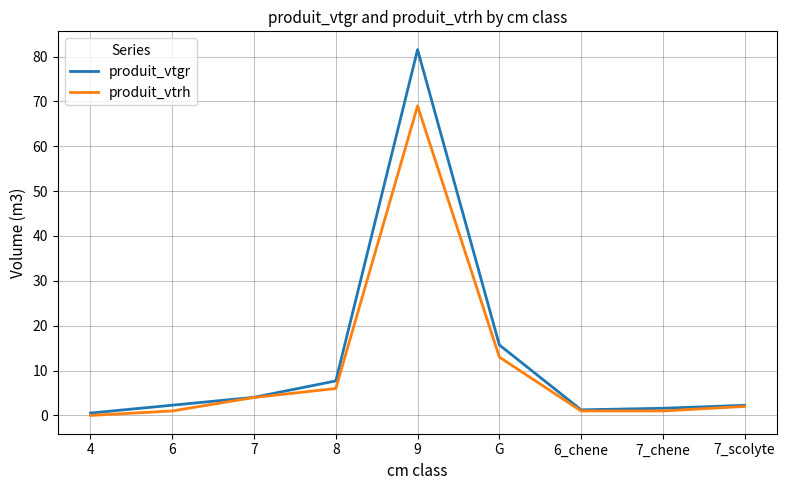

Is this an area chart (filled region under the line)?

No